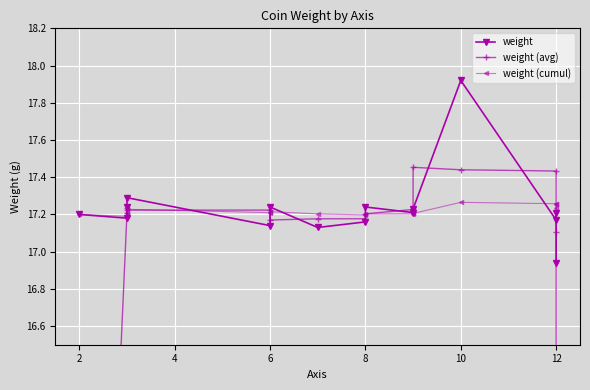

Reading right to left, list all the values displayed in this chart.

weight: 16.9	17.2	17.2	17.9	17.2	17.2	17.2	17.2	17.1	17.2	17.1	17.3	17.2	17.2	17.2
weight (avg): 11.4	17.1	17.4	17.4	17.5	17.2	17.2	17.2	17.2	17.2	17.2	17.2	17.2	17.2	11.5
weight (cumul): 17.2	17.3	17.3	17.3	17.2	17.2	17.2	17.2	17.2	17.2	17.2	17.2	17.2	17.2	17.2